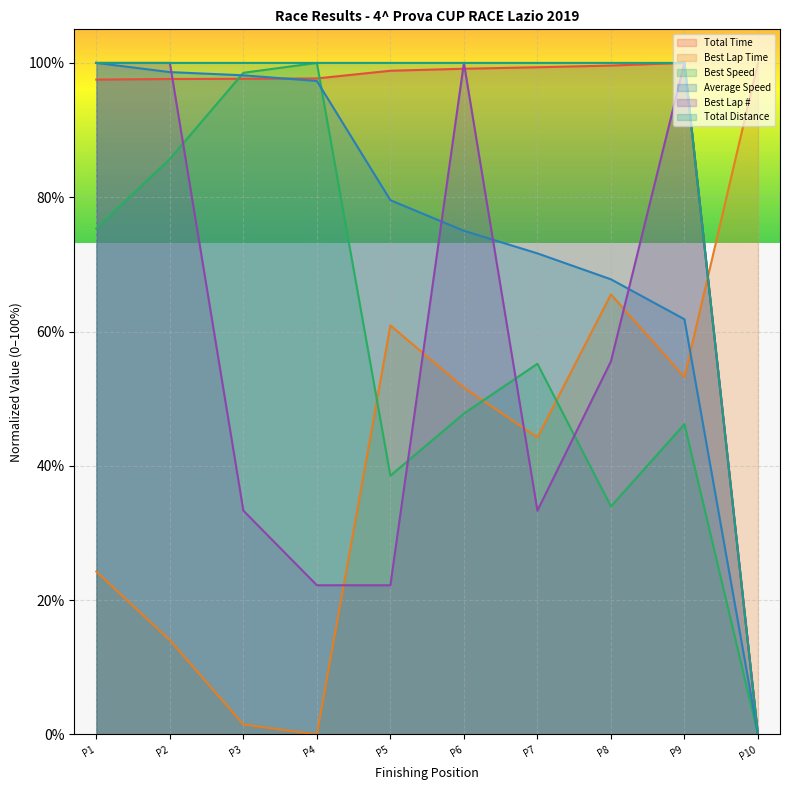

Is the value of Best Lap Time at P9 greater than the value of Total Distance at P7?

No